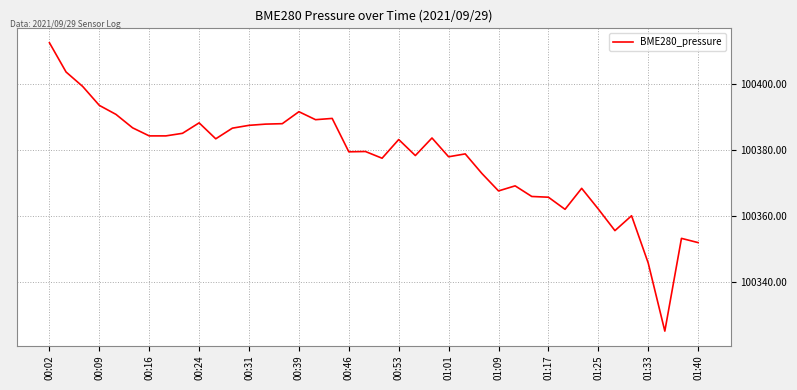

What is the maximum value shown in the chart?

100412.3